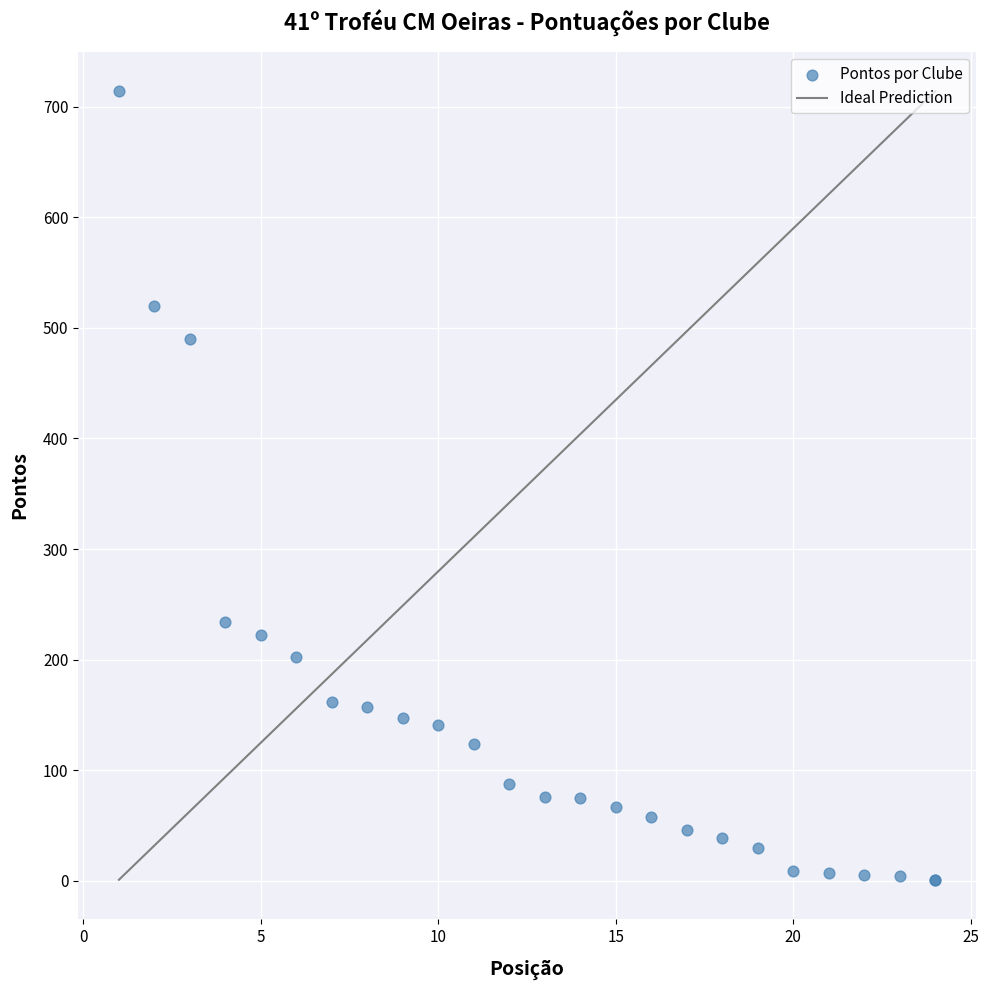

What Y value in the scatter plot is closest to 357?

234